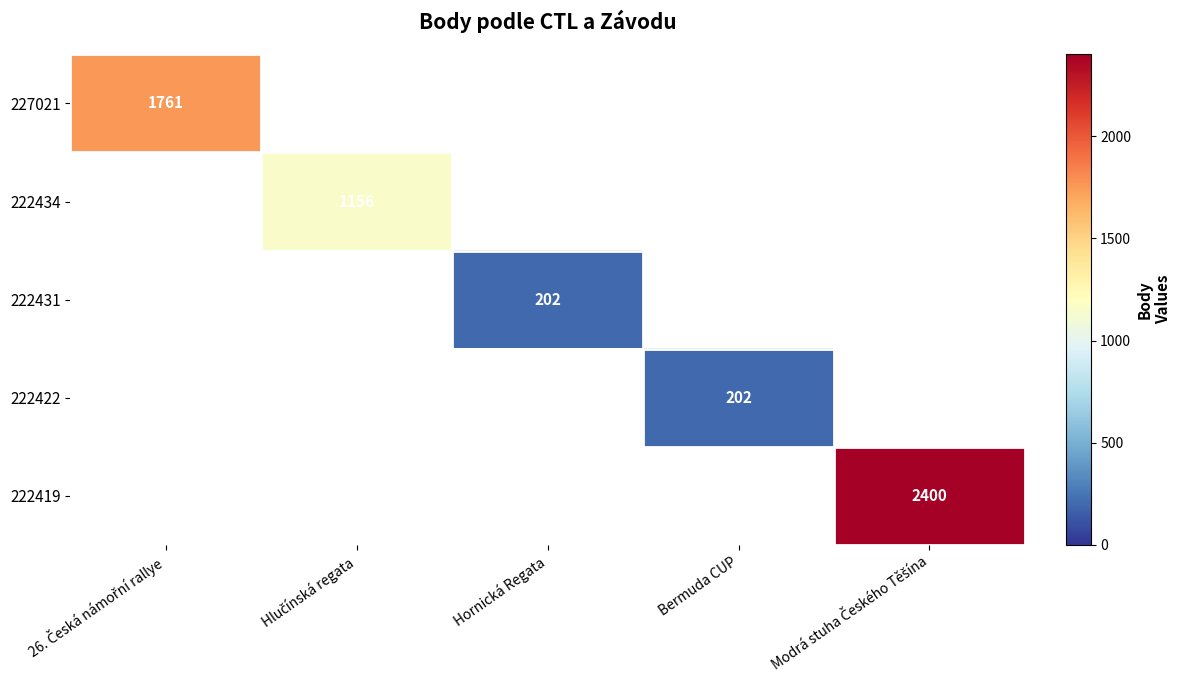

Which has a higher value, Hornická Regata or Bermuda CUP?

Bermuda CUP